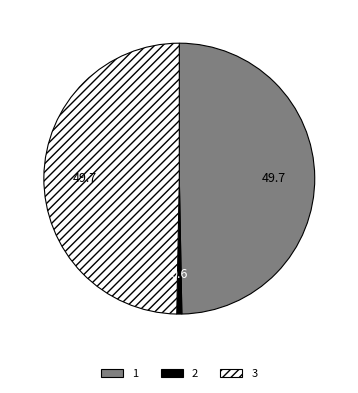

Which has a higher value, 1 or 2?

1